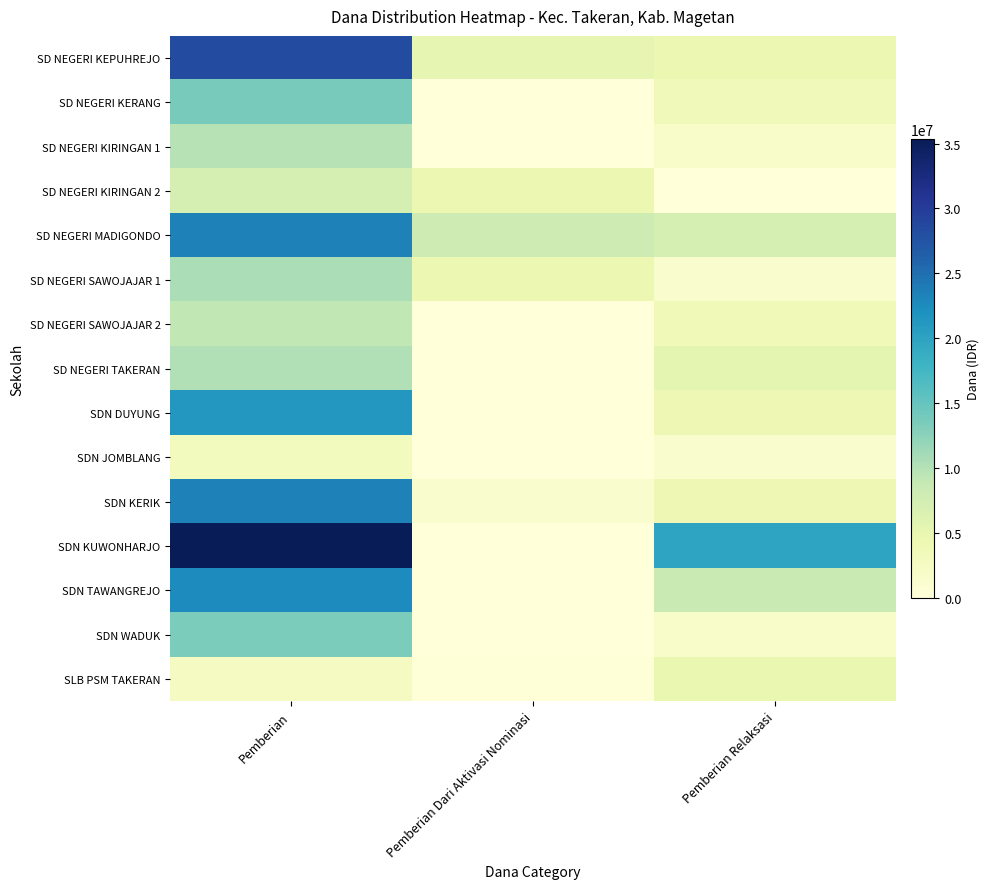

Reading right to left, extract all data points from this chart.

SD NEGERI KEPUHREJO: Pemberian Relaksasi=4500000	Pemberian Dari Aktivasi Nominasi=5175000	Pemberian=28350000
SD NEGERI KERANG: Pemberian Relaksasi=3375000	Pemberian Dari Aktivasi Nominasi=0	Pemberian=13725000
SD NEGERI KIRINGAN 1: Pemberian Relaksasi=1800000	Pemberian Dari Aktivasi Nominasi=0	Pemberian=9900000
SD NEGERI KIRINGAN 2: Pemberian Relaksasi=0	Pemberian Dari Aktivasi Nominasi=4500000	Pemberian=7200000
SD NEGERI MADIGONDO: Pemberian Relaksasi=7200000	Pemberian Dari Aktivasi Nominasi=8100000	Pemberian=23400000
SD NEGERI SAWOJAJAR 1: Pemberian Relaksasi=1350000	Pemberian Dari Aktivasi Nominasi=4500000	Pemberian=10575000
SD NEGERI SAWOJAJAR 2: Pemberian Relaksasi=3600000	Pemberian Dari Aktivasi Nominasi=0	Pemberian=9225000
SD NEGERI TAKERAN: Pemberian Relaksasi=5400000	Pemberian Dari Aktivasi Nominasi=0	Pemberian=10125000
SDN DUYUNG: Pemberian Relaksasi=4050000	Pemberian Dari Aktivasi Nominasi=0	Pemberian=21375000
SDN JOMBLANG: Pemberian Relaksasi=1350000	Pemberian Dari Aktivasi Nominasi=0	Pemberian=2925000
SDN KERIK: Pemberian Relaksasi=4050000	Pemberian Dari Aktivasi Nominasi=1350000	Pemberian=23400000
SDN KUWONHARJO: Pemberian Relaksasi=19800000	Pemberian Dari Aktivasi Nominasi=0	Pemberian=35325000
SDN TAWANGREJO: Pemberian Relaksasi=8550000	Pemberian Dari Aktivasi Nominasi=0	Pemberian=22500000
SDN WADUK: Pemberian Relaksasi=1800000	Pemberian Dari Aktivasi Nominasi=0	Pemberian=13500000
SLB PSM TAKERAN: Pemberian Relaksasi=4725000	Pemberian Dari Aktivasi Nominasi=225000	Pemberian=2700000